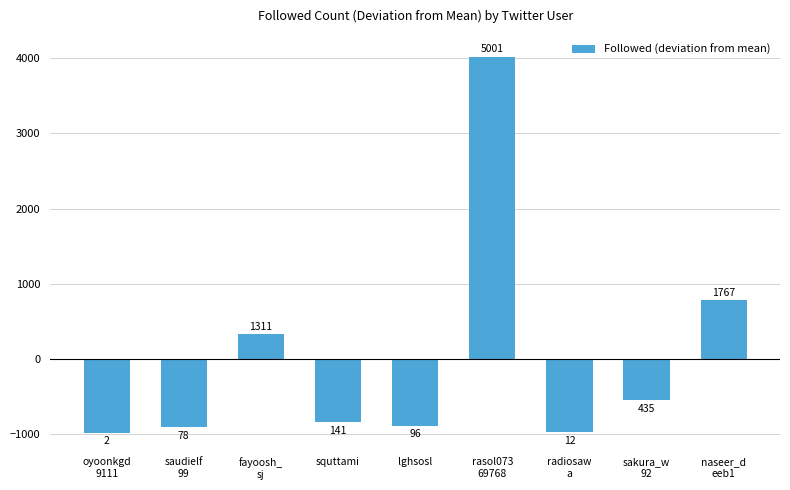

List the labels in order of value, largest first.

rasol073
69768, naseer_d
eeb1, fayoosh_
sj, sakura_w
92, squttami, lghsosl, saudielf
99, radiosaw
a, oyoonkgd
9111